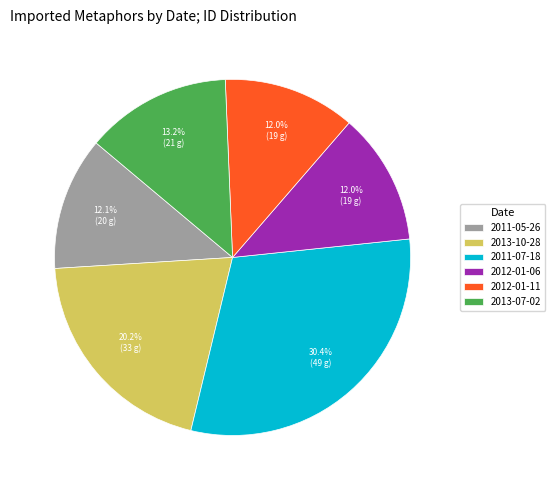

True or false: 2013-07-02 accounts for 19% of the total.

False